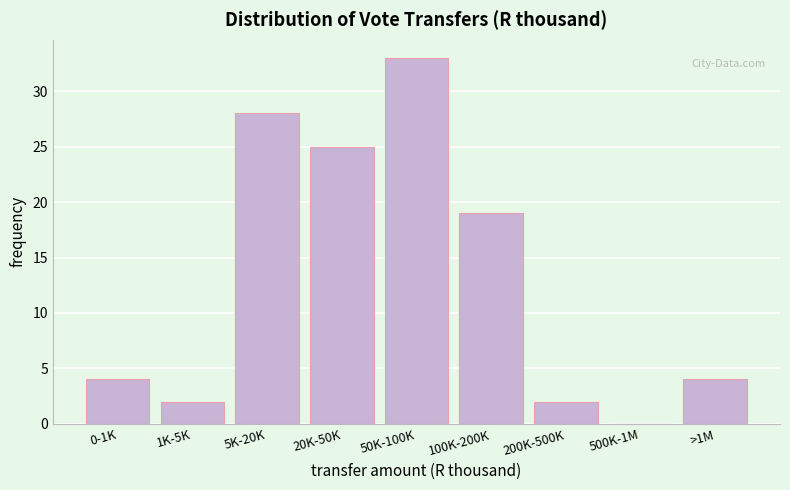

Reading left to right, what are all the values shown in this chart?

0-1K=4	1K-5K=2	5K-20K=28	20K-50K=25	50K-100K=33	100K-200K=19	200K-500K=2	500K-1M=0	>1M=4